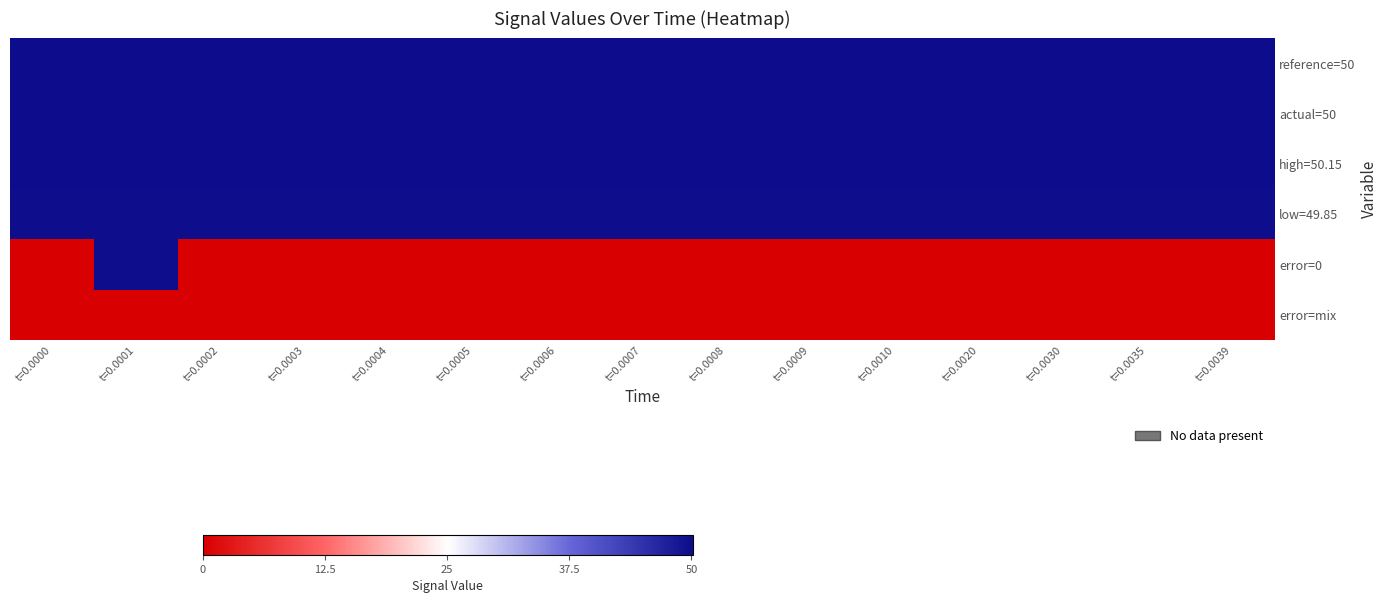

What is the total value across all series at t=0.0004?

200.0